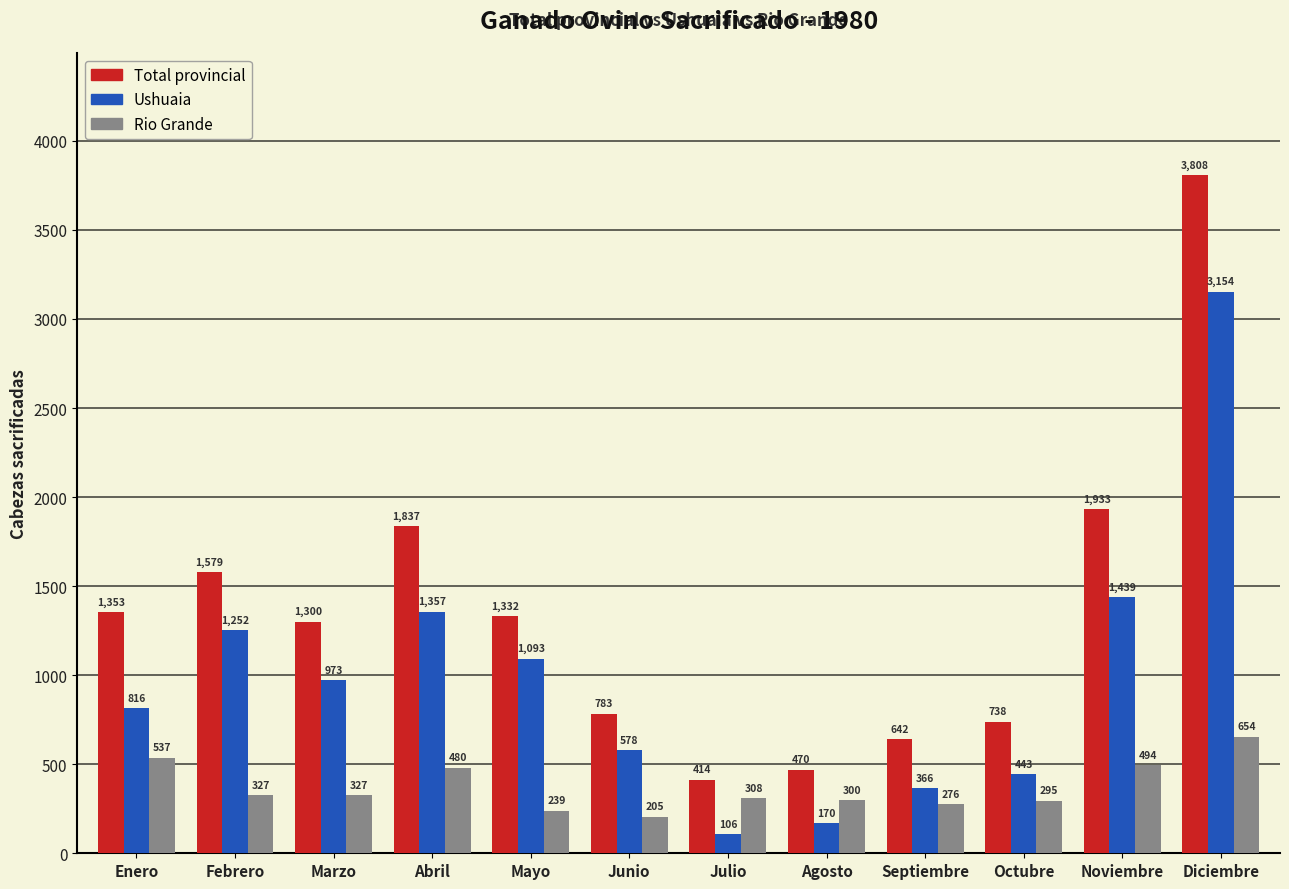

Between Abril and Julio, which series saw the biggest shift?

Total provincial